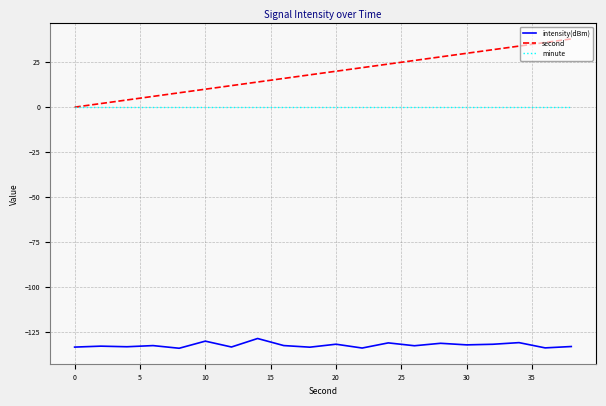

Which series has the widest spread of values?

second